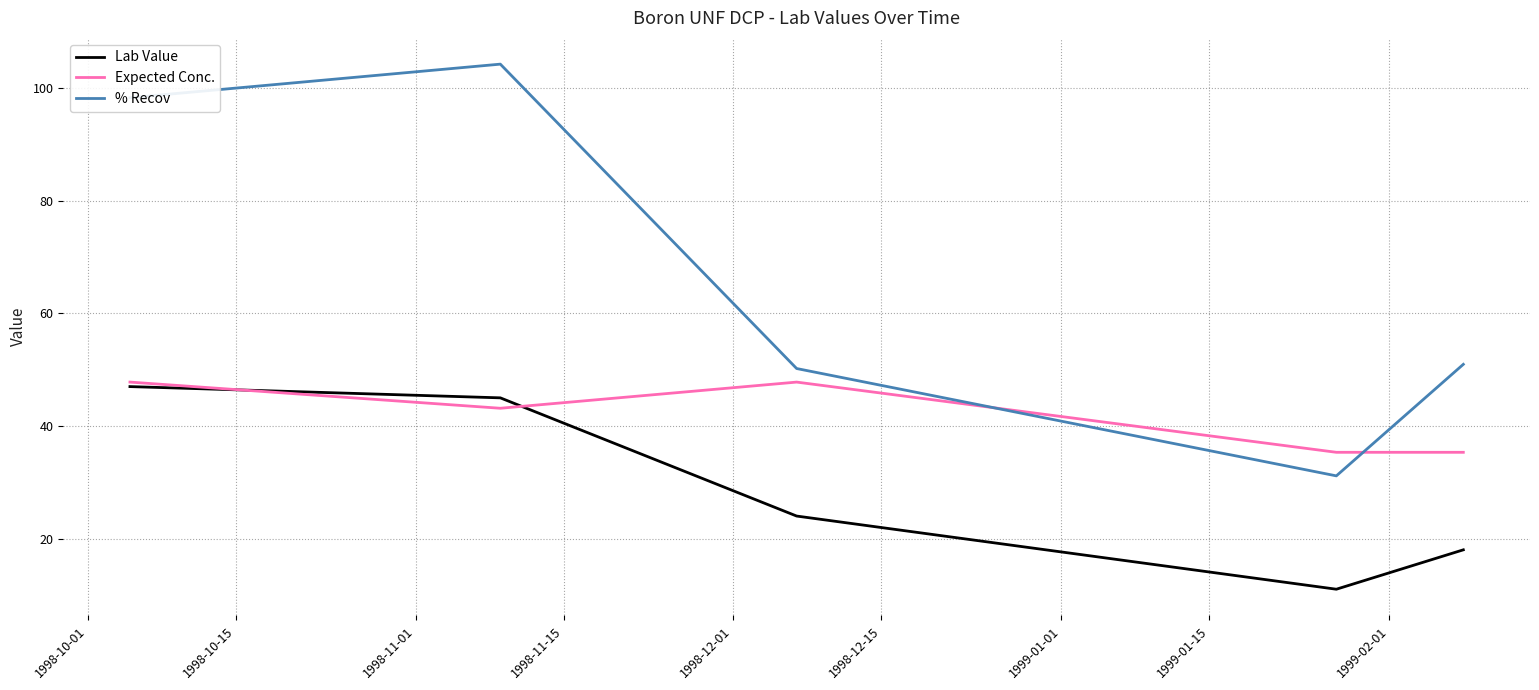

Which series has the largest total across all categories?

% Recov